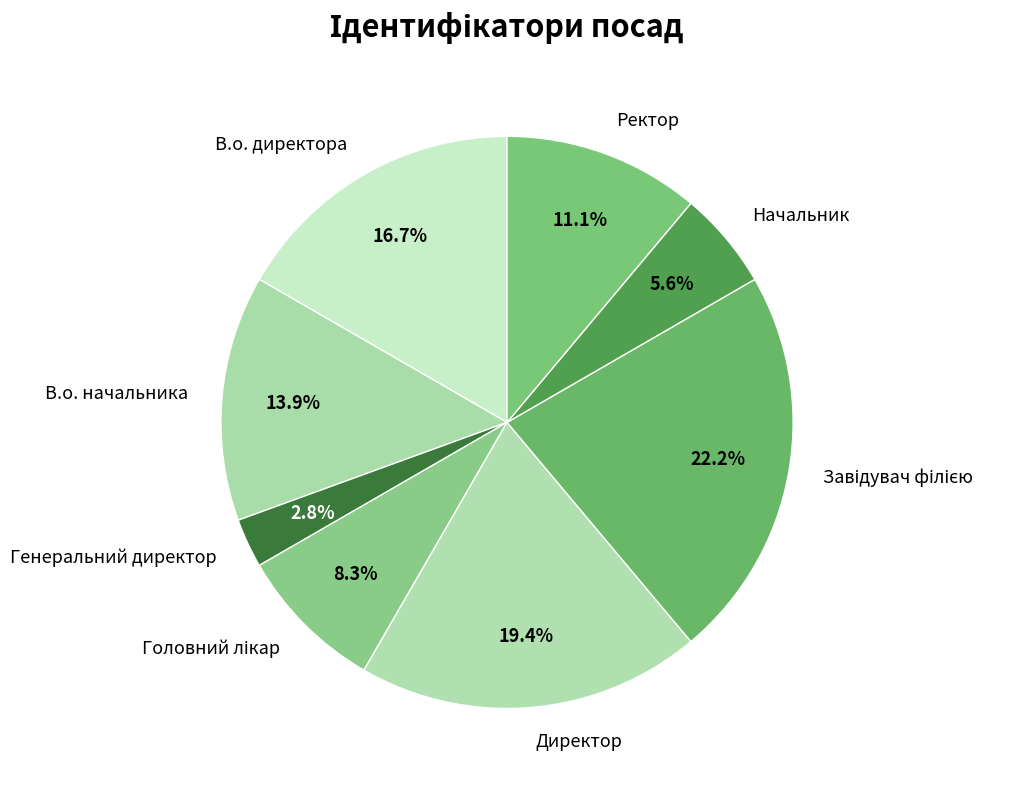

To the nearest percent, what is the average slice percentage?

12%